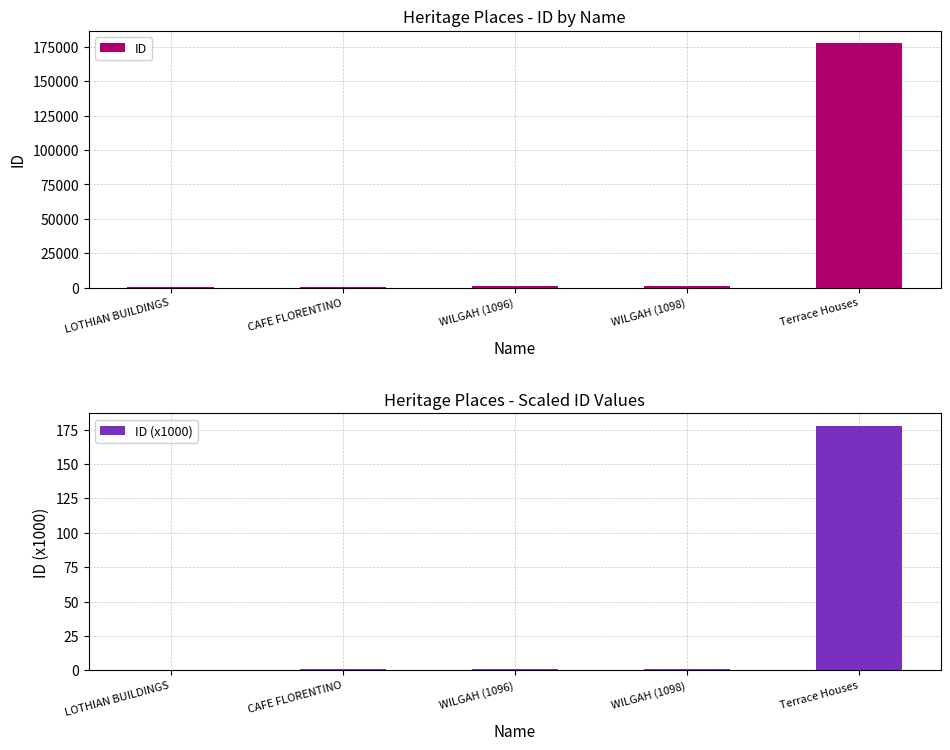

What is the sum of all ID values?

180956